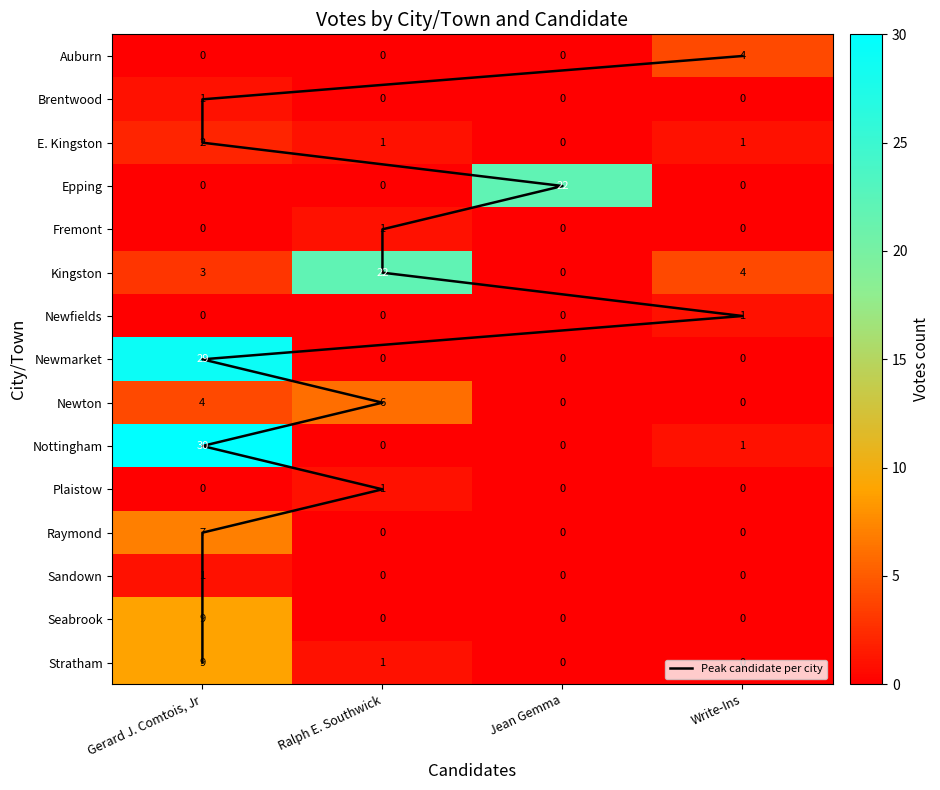

Which series changed the most between Ralph E. Southwick and Jean Gemma?

Epping